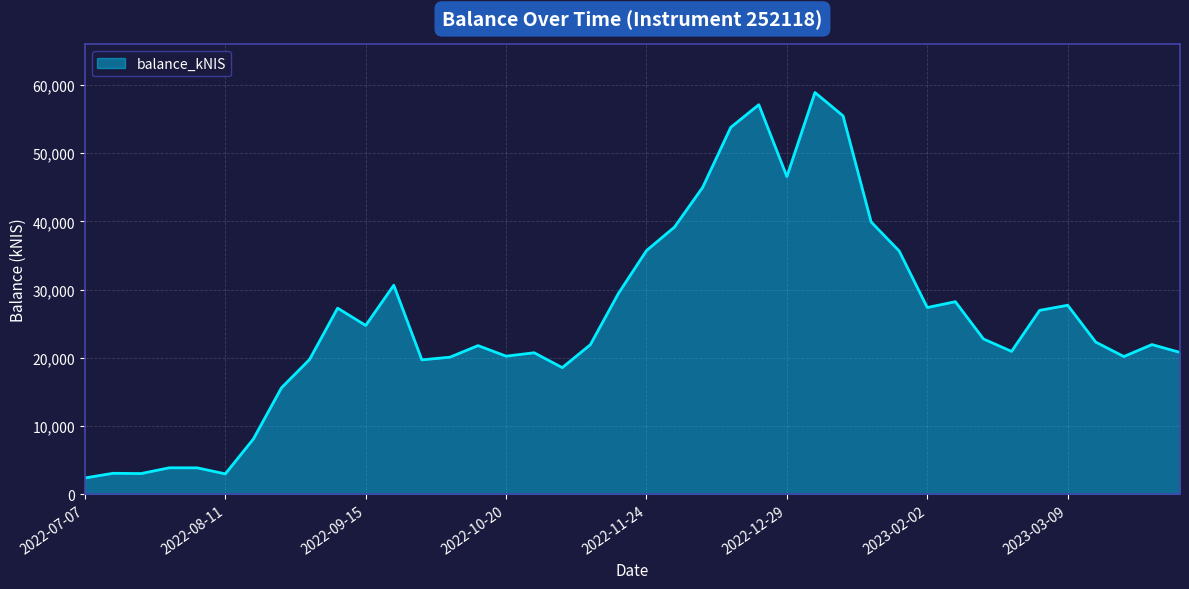

What is the greatest value displayed?

58886.3